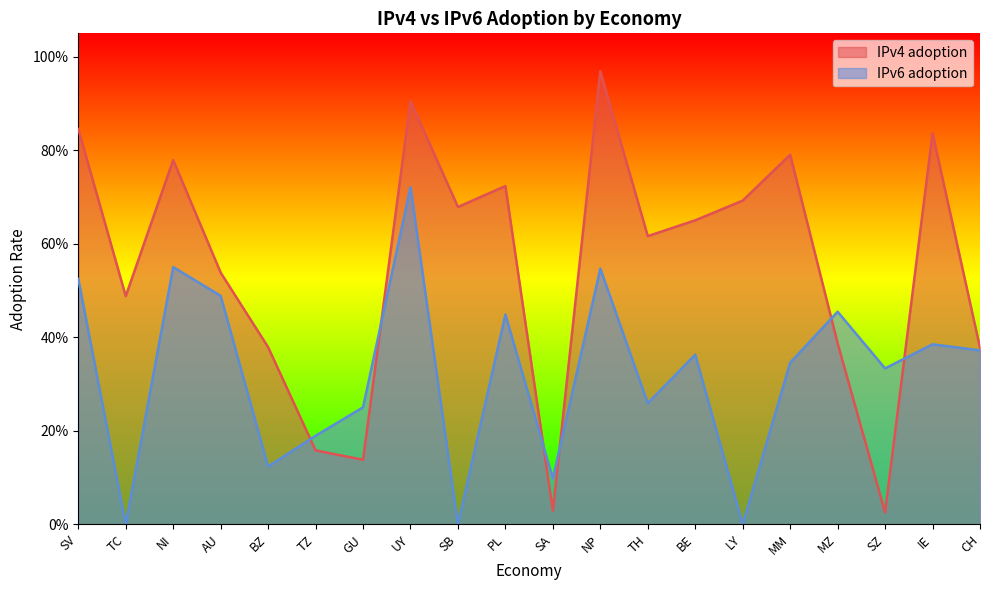

How many series are shown in this chart?

2